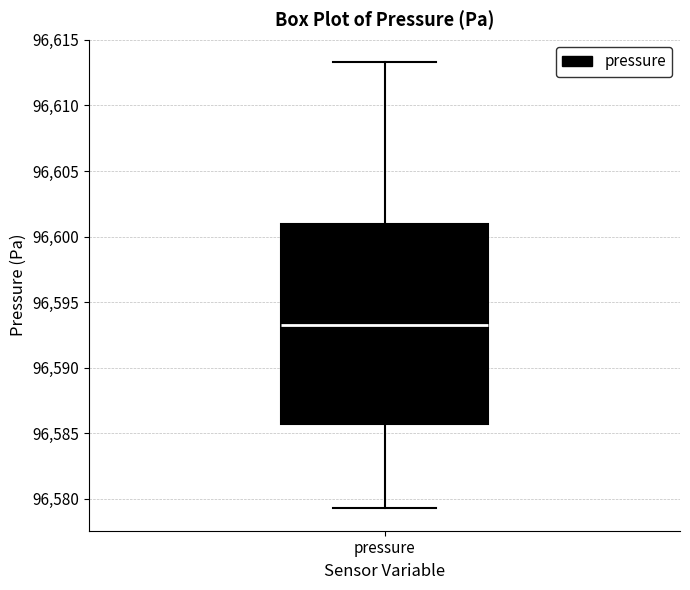

Where does the lower whisker of the box for pressure end on the y-axis? The values are not printed on the chart, so give them approximately, as read against the axis.

96579.5